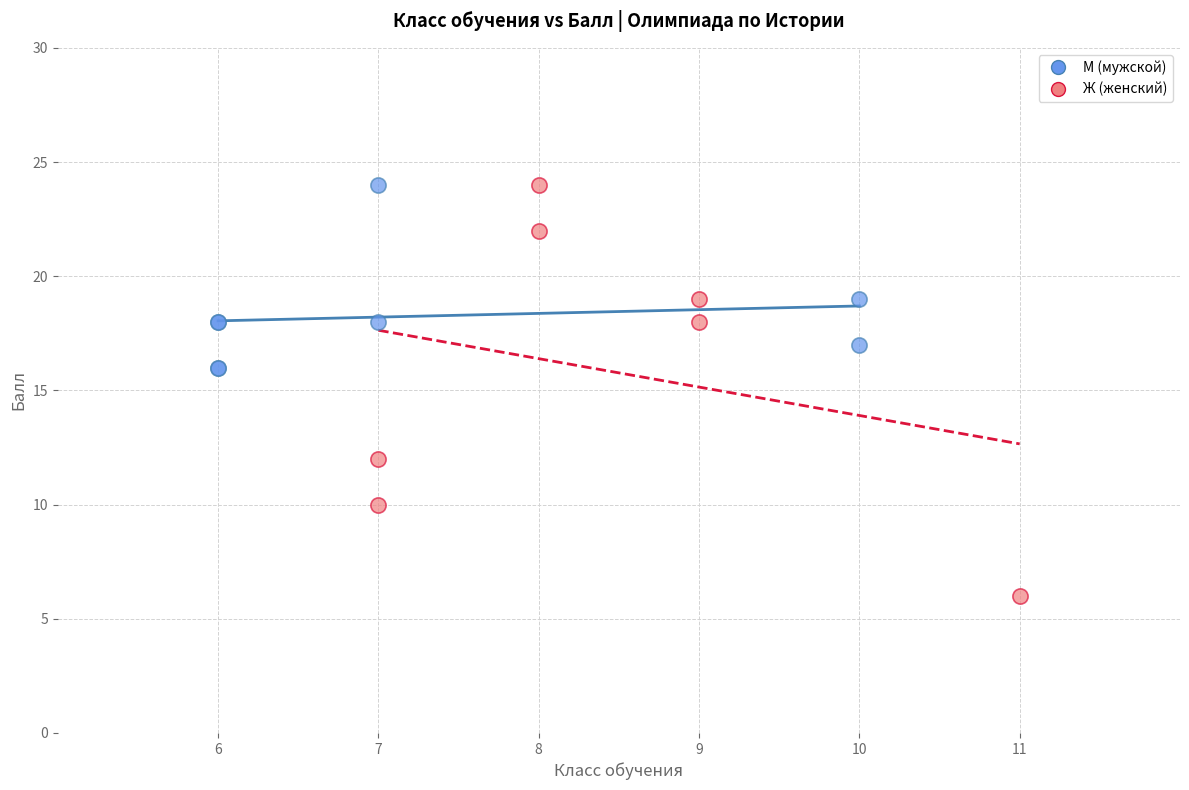

Which series reaches the minimum Y coordinate?

Ж (женский)